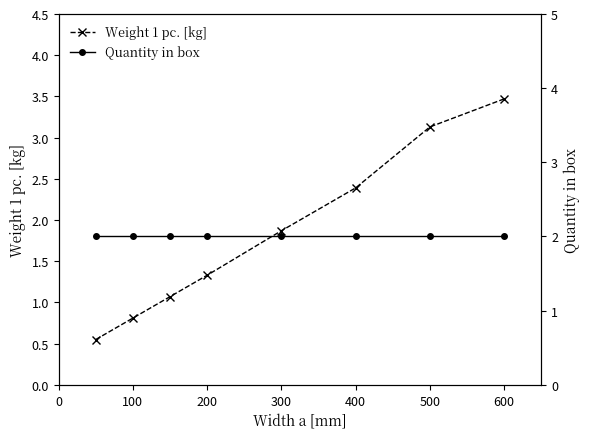

Rank the series by their average value, from lowest to highest.

Weight 1 pc. [kg], Quantity in box